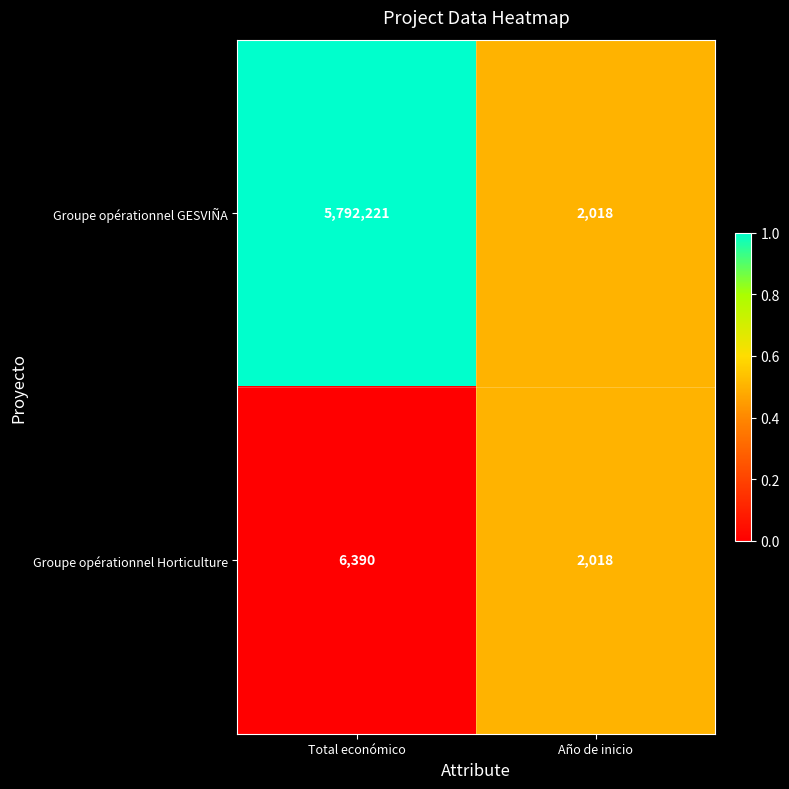

List the series in order of their overall mean, lowest first.

Groupe opérationnel Horticulture, Groupe opérationnel GESVIÑA